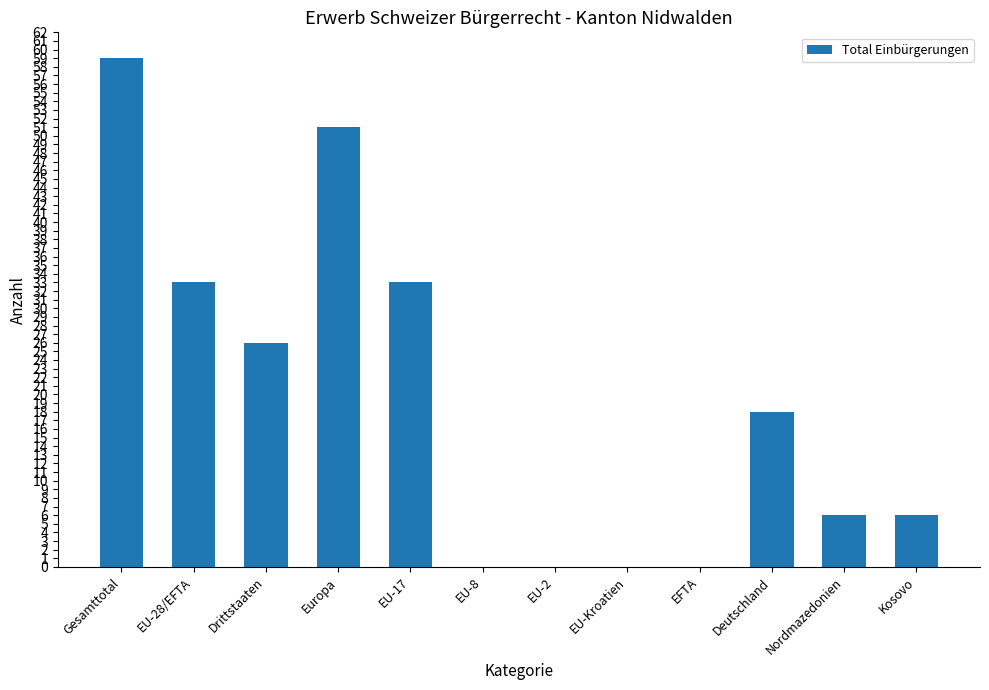

Does the chart contain stacked bars?

No